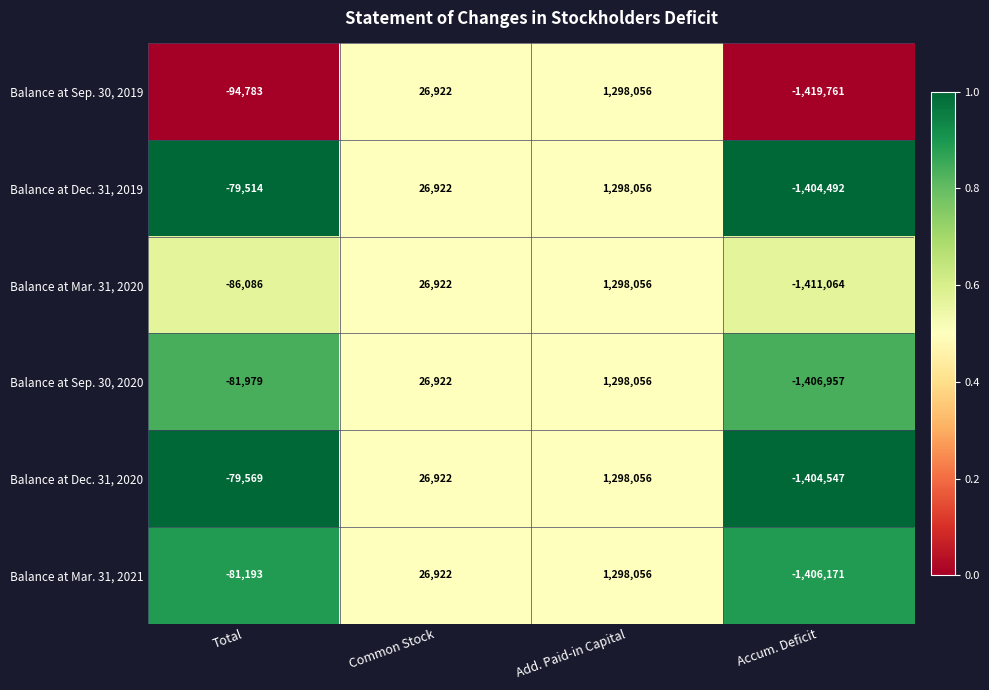

Which category has the lowest value across all series?

Accum. Deficit